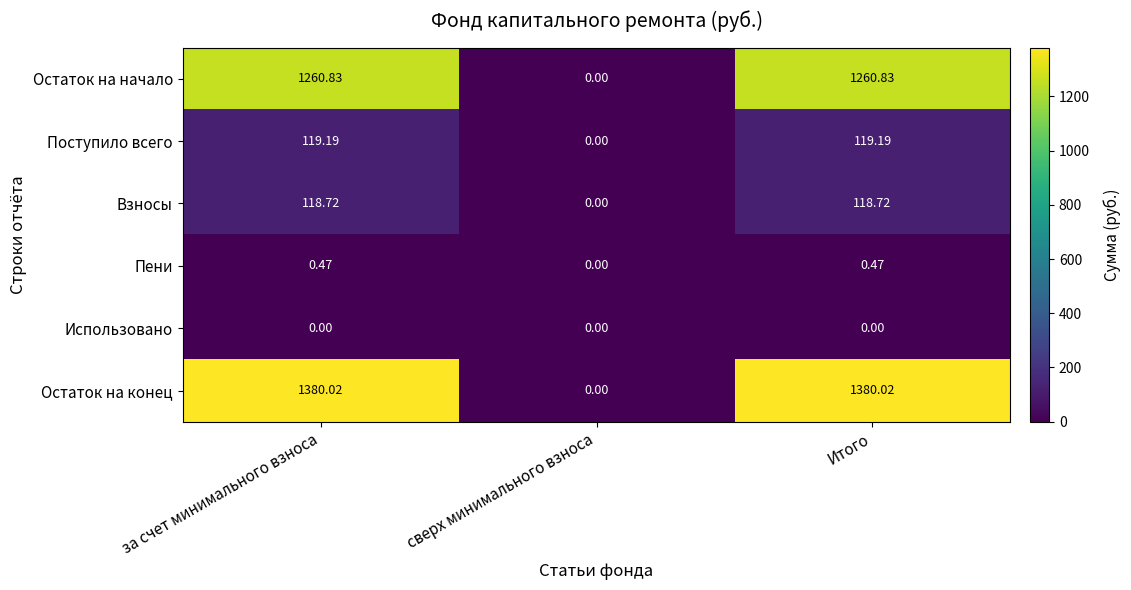

Which series has the widest spread of values?

Остаток на конец